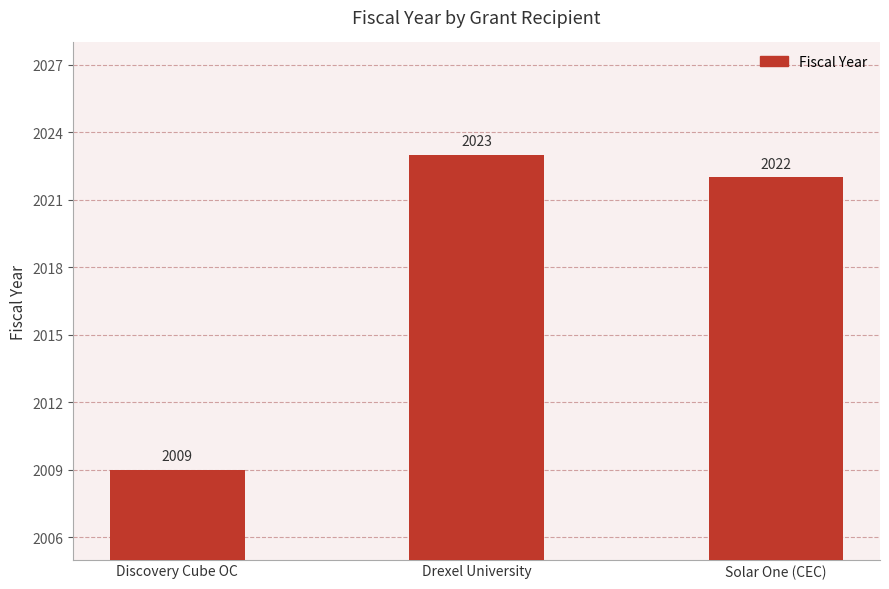

What is the average value?

2018